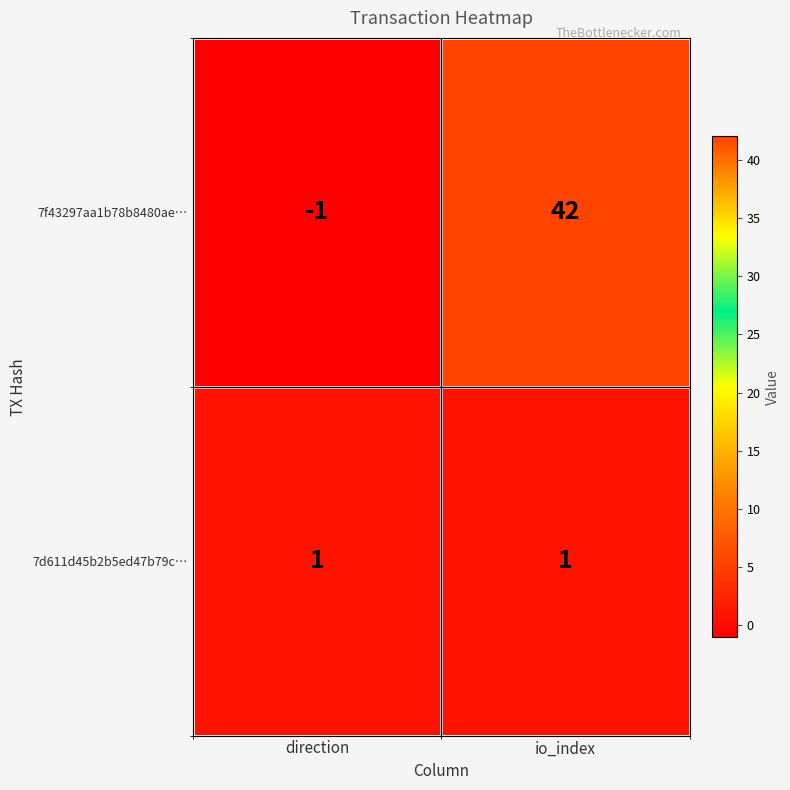

Is it true that 7d611d45b2b5ed47b79c… equals 0 at io_index?

False